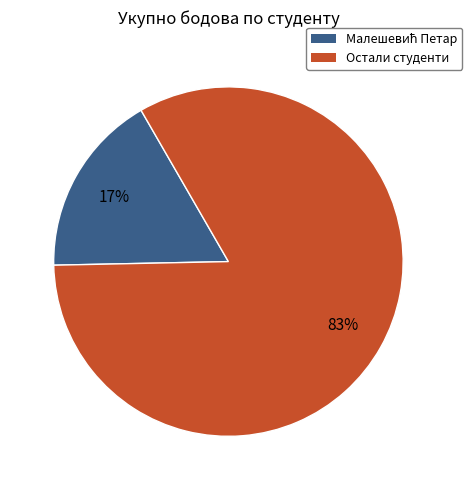

Is it true that Остали студенти is 83% of the pie?

True